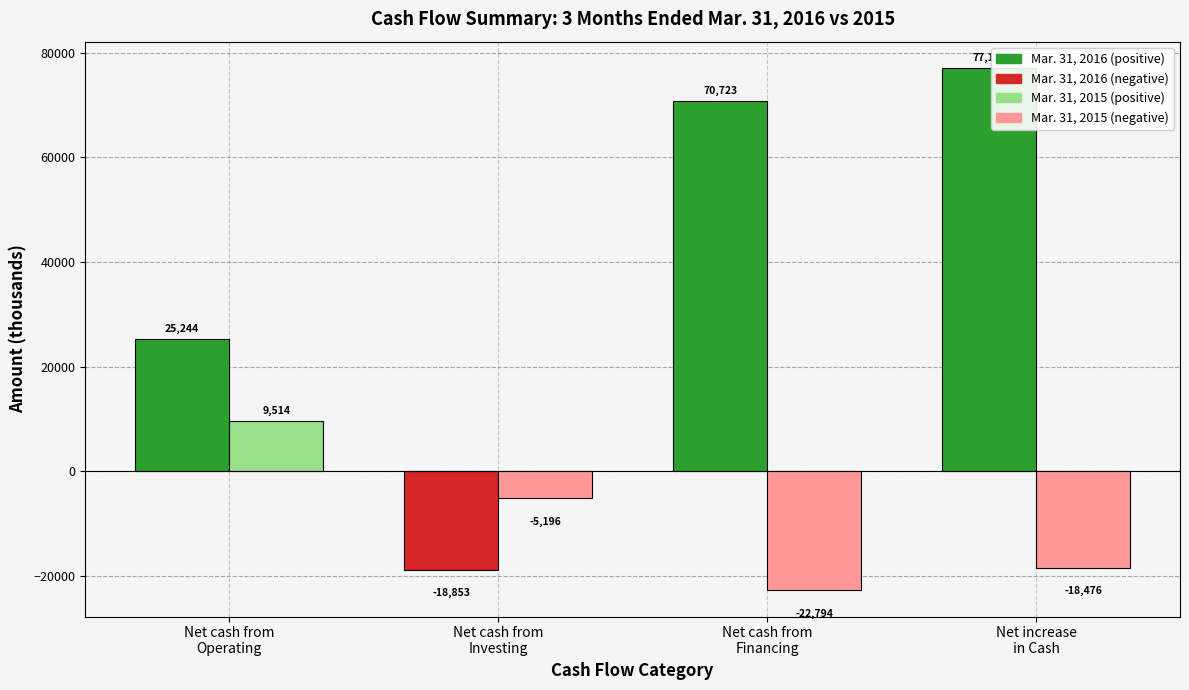

Rank the series at Net increase
in Cash from highest to lowest value.

Mar. 31, 2016, Mar. 31, 2015